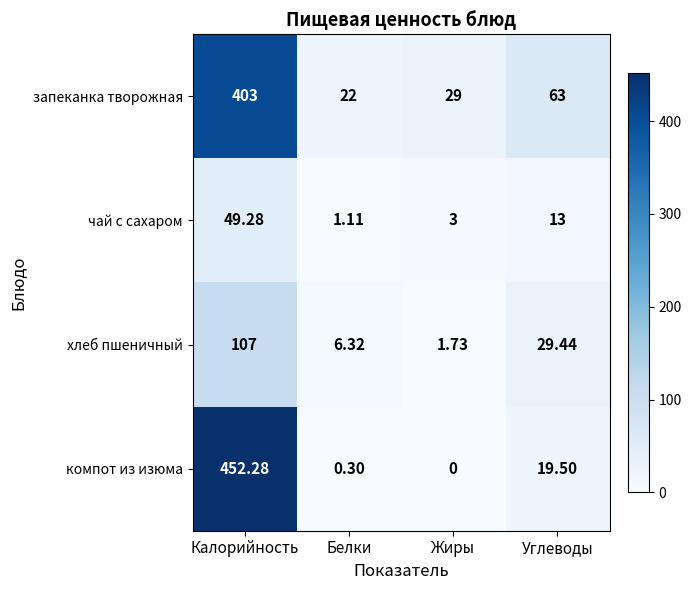

At which category does the chart reach its minimum across all series?

Жиры